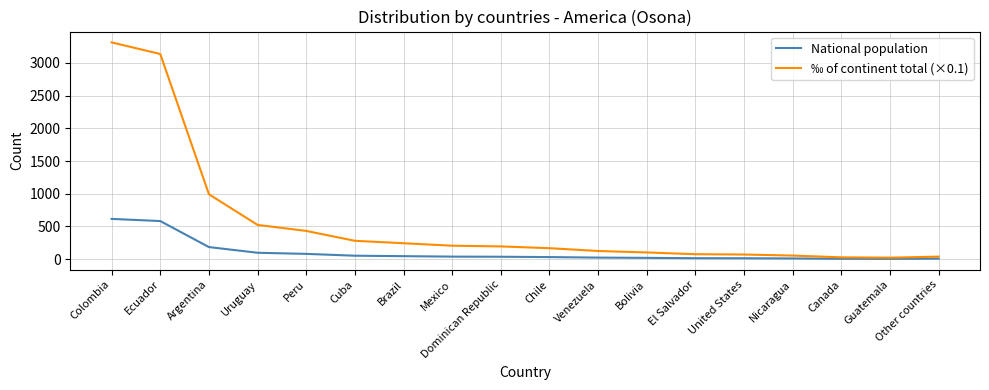

Which series changed the most between Bolivia and Canada?

‰ of continent total (×0.1)